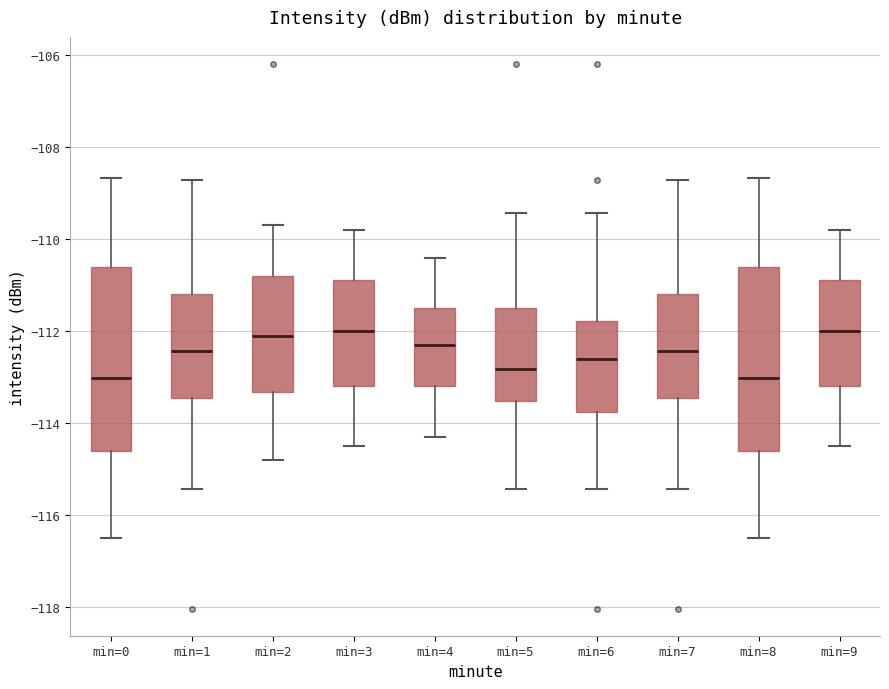

Where is the lower edge of the box for min=5 on the y-axis? The values are not printed on the chart, so give them approximately, as read against the axis.

-113.6